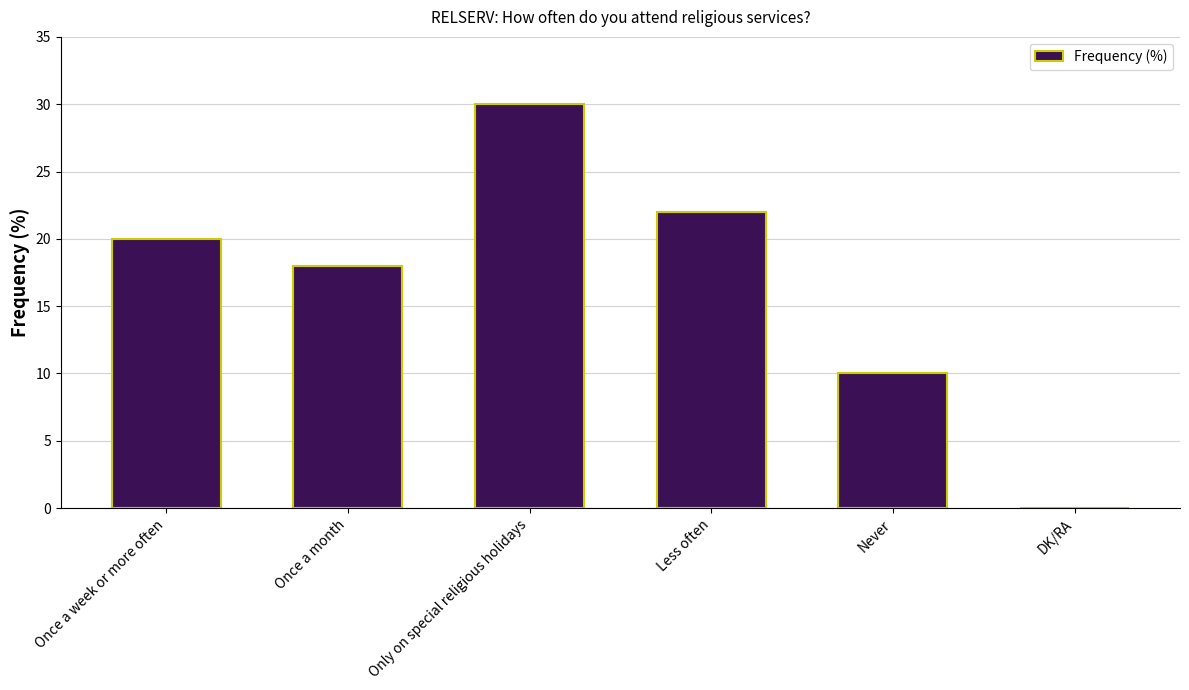

The value at Once a month is 25. True or false?

False